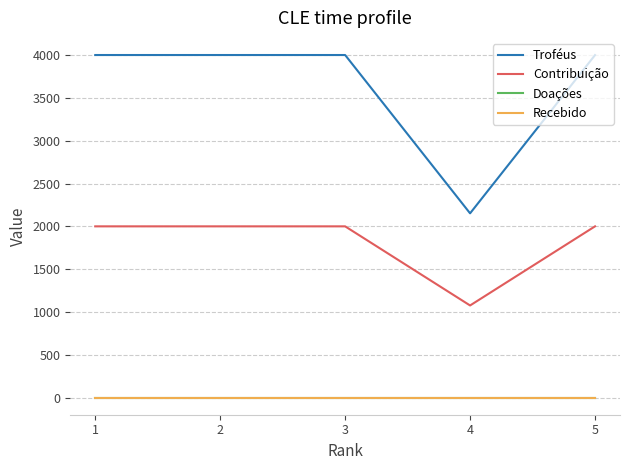

Does the chart display data point markers on the line(s)?

No